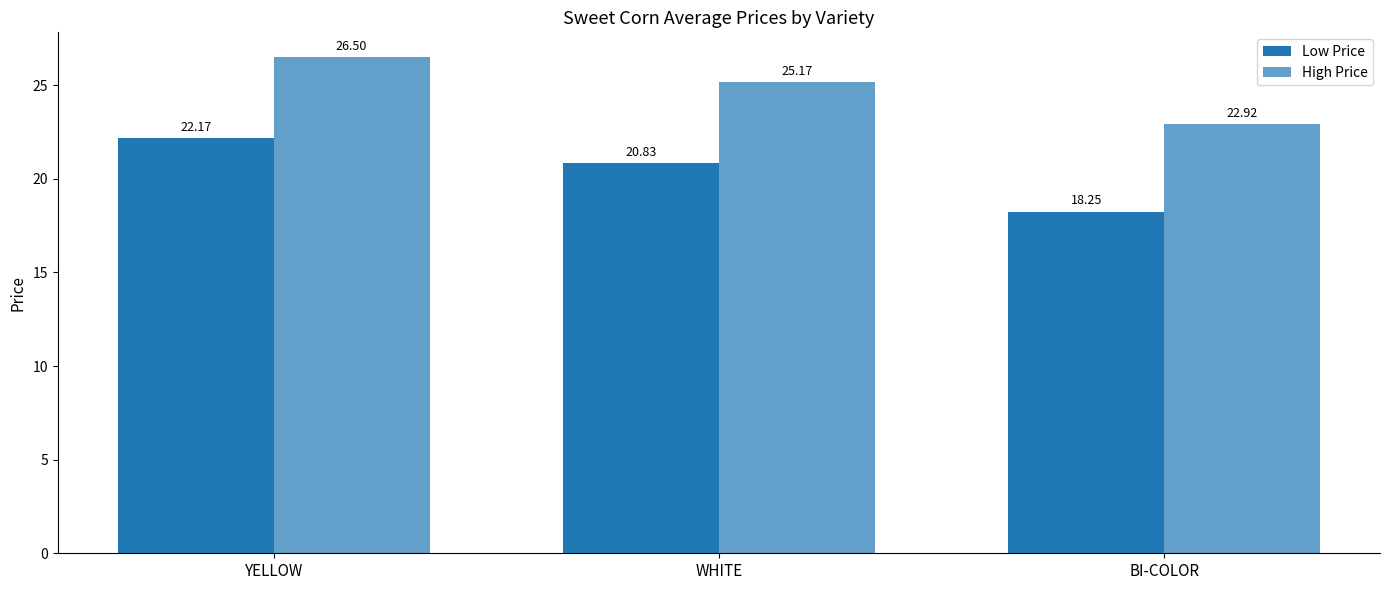

Reading right to left, list all the values displayed in this chart.

Low Price: BI-COLOR=18.2	WHITE=20.8	YELLOW=22.2
High Price: BI-COLOR=22.9	WHITE=25.2	YELLOW=26.5